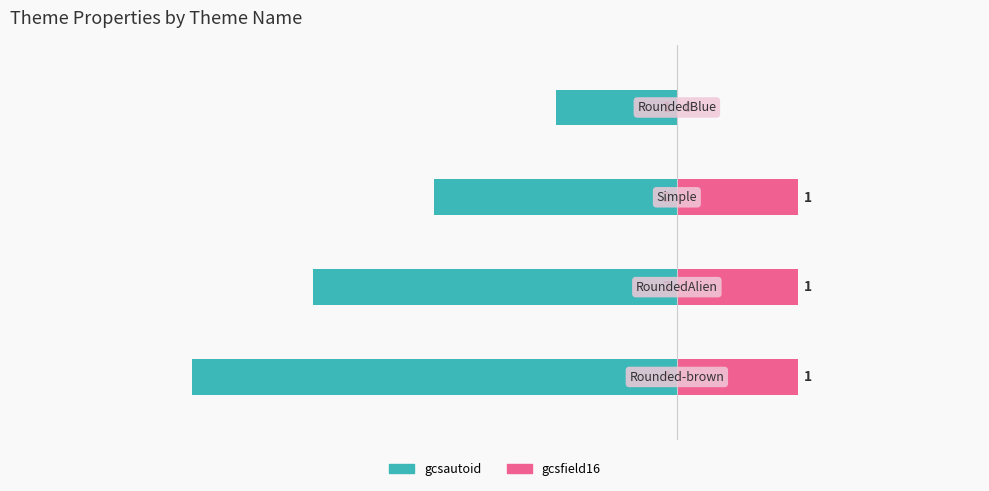

What is the average value of the gcsautoid series?

-2